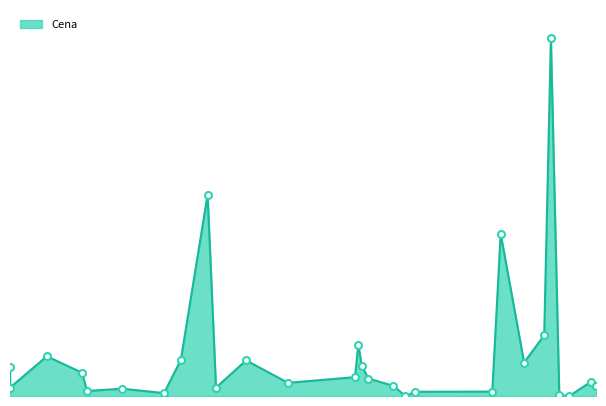

What is the change in value from 2021-08-05 to 2021-12-20?

-960546.1